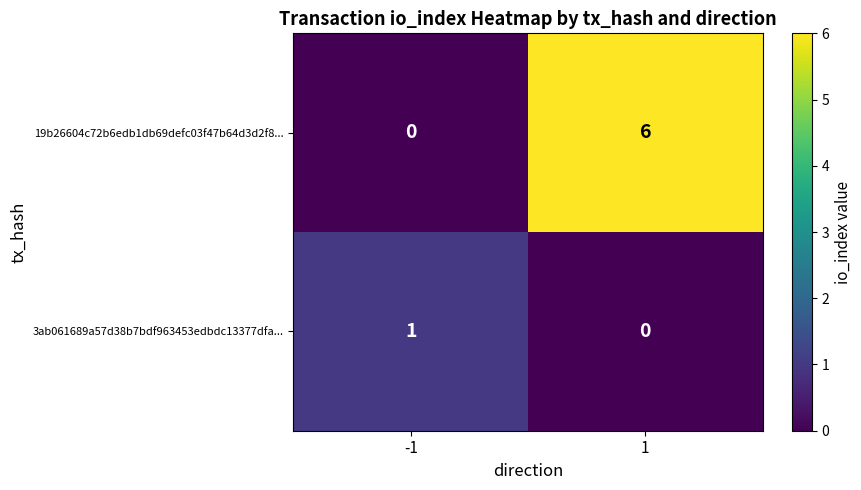

Reading left to right, list all the values displayed in this chart.

19b26604c72b6edb1db69defc03f47b64d3d2f8...: -1=0	1=6
3ab061689a57d38b7bdf963453edbdc13377dfa...: -1=1	1=0